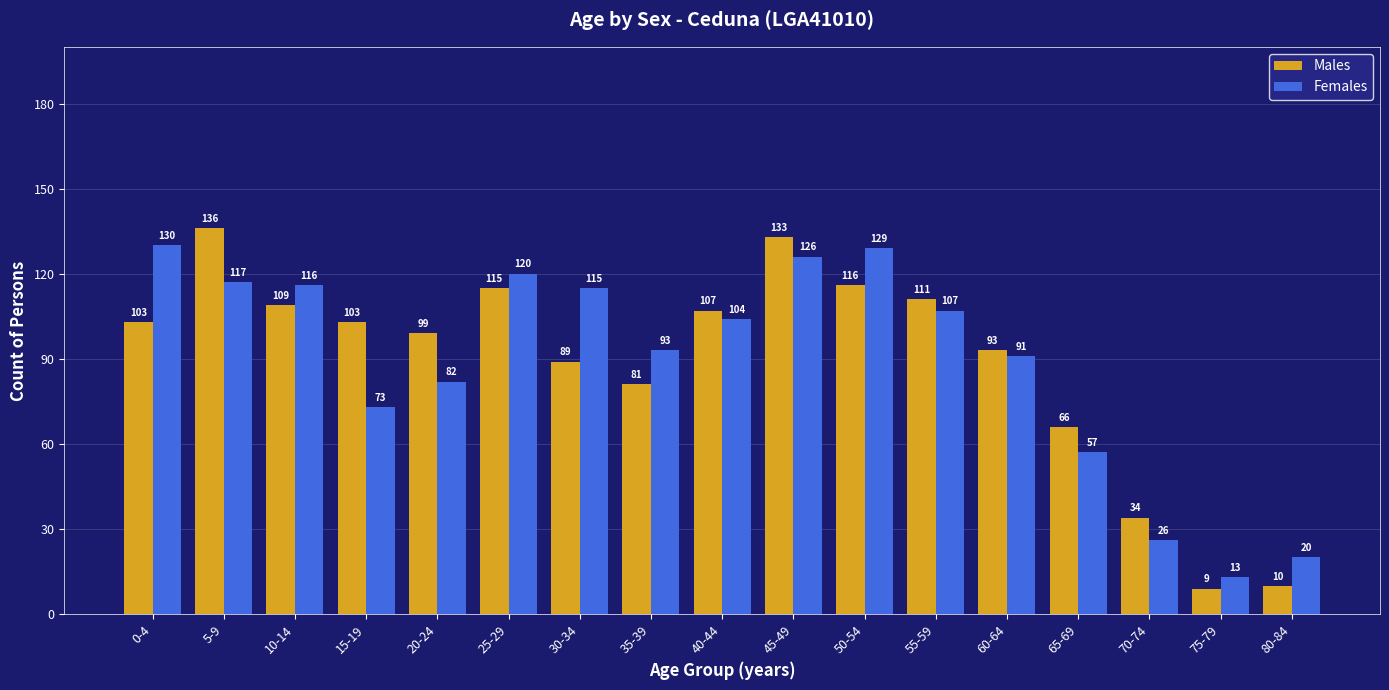

How many bars are there in total?

34